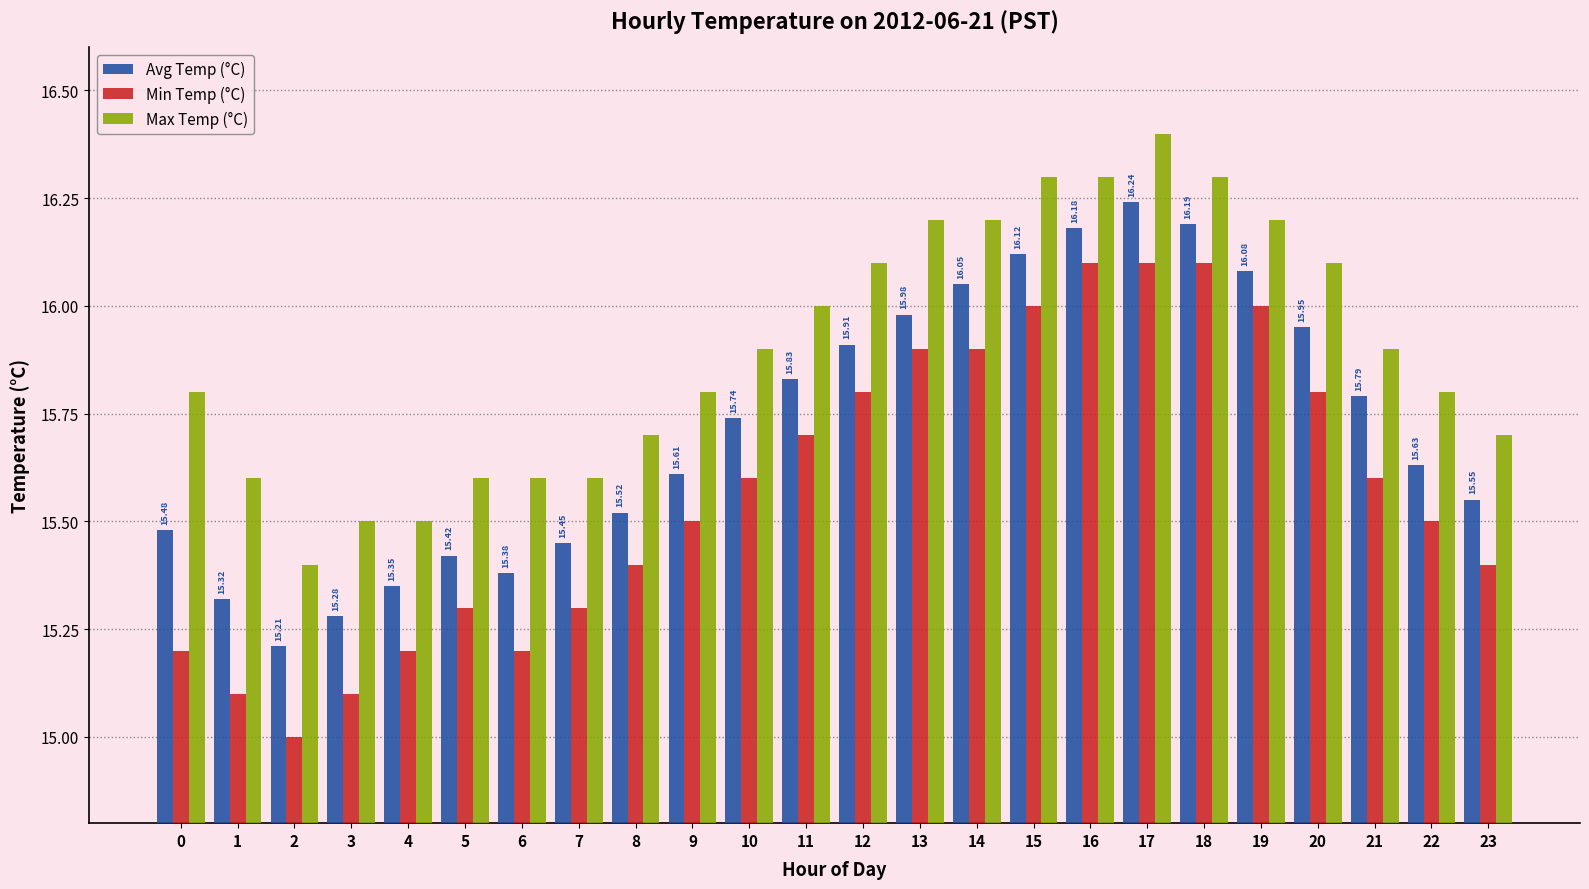

What are all the series names shown in the legend?

Avg Temp (°C), Min Temp (°C), Max Temp (°C)